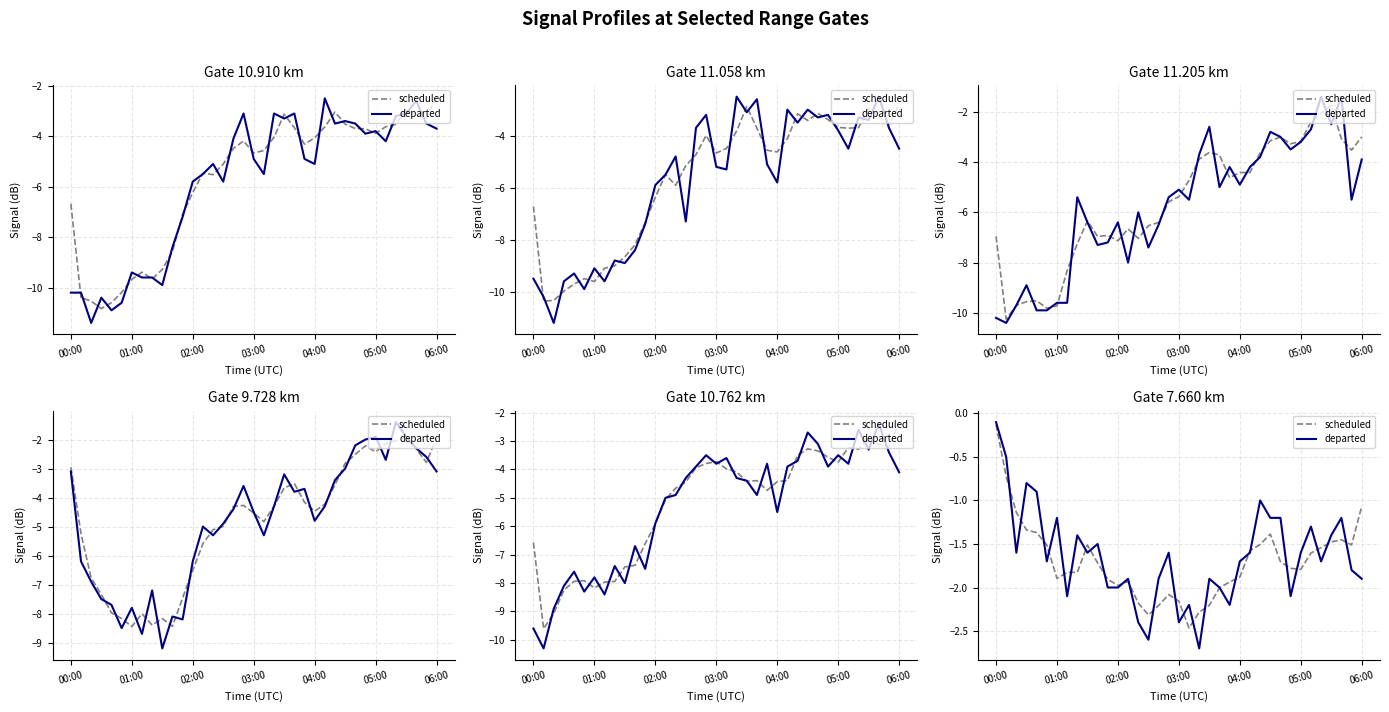

Where is scheduled nearest to the value -1?

36